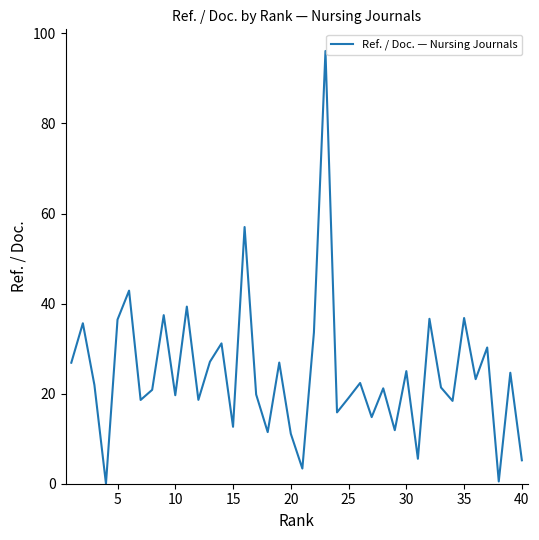

What is the difference between the maximum and minimum values?

96.1